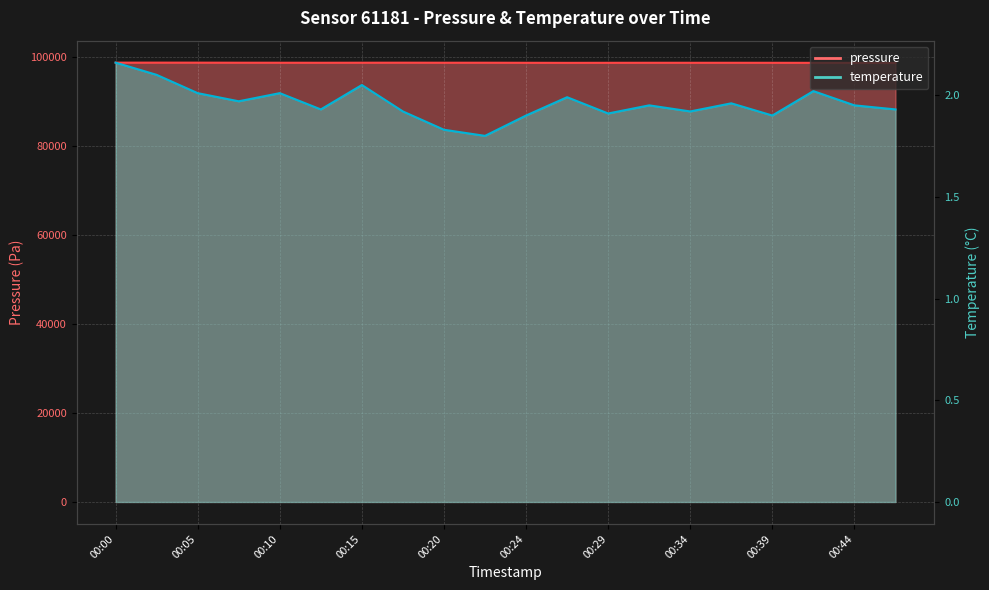

What is the value of the temperature point at the 6th from the left?

1.9